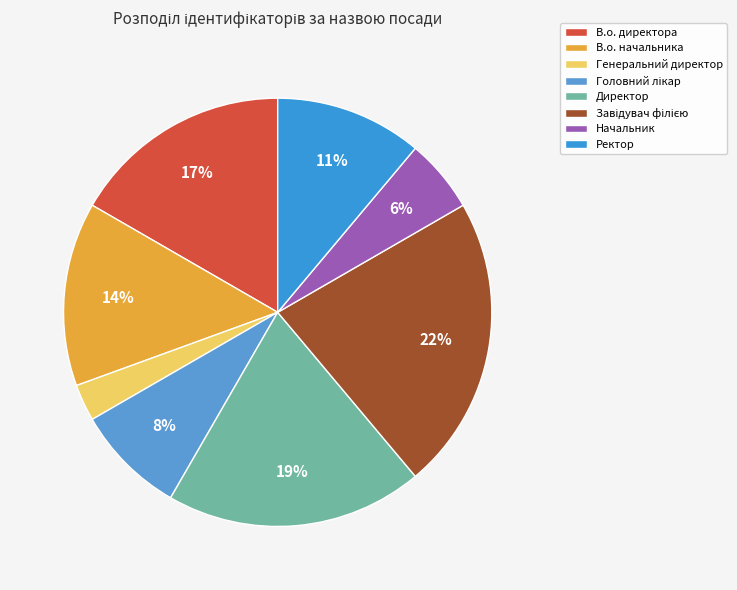

What portion of the pie excludes Начальник?

94.4%